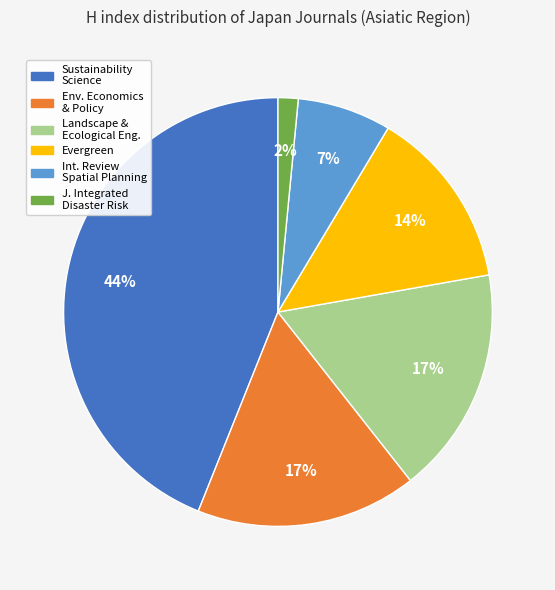

How many segments does this pie chart have?

6